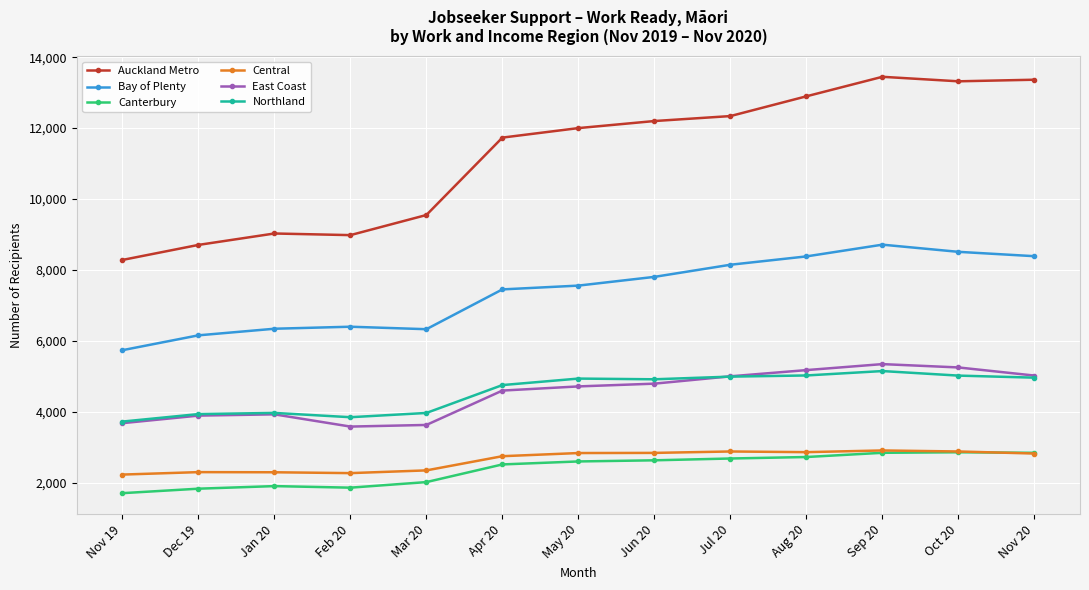

Read the Central value at Jul 20, to the nearest 50.

2900